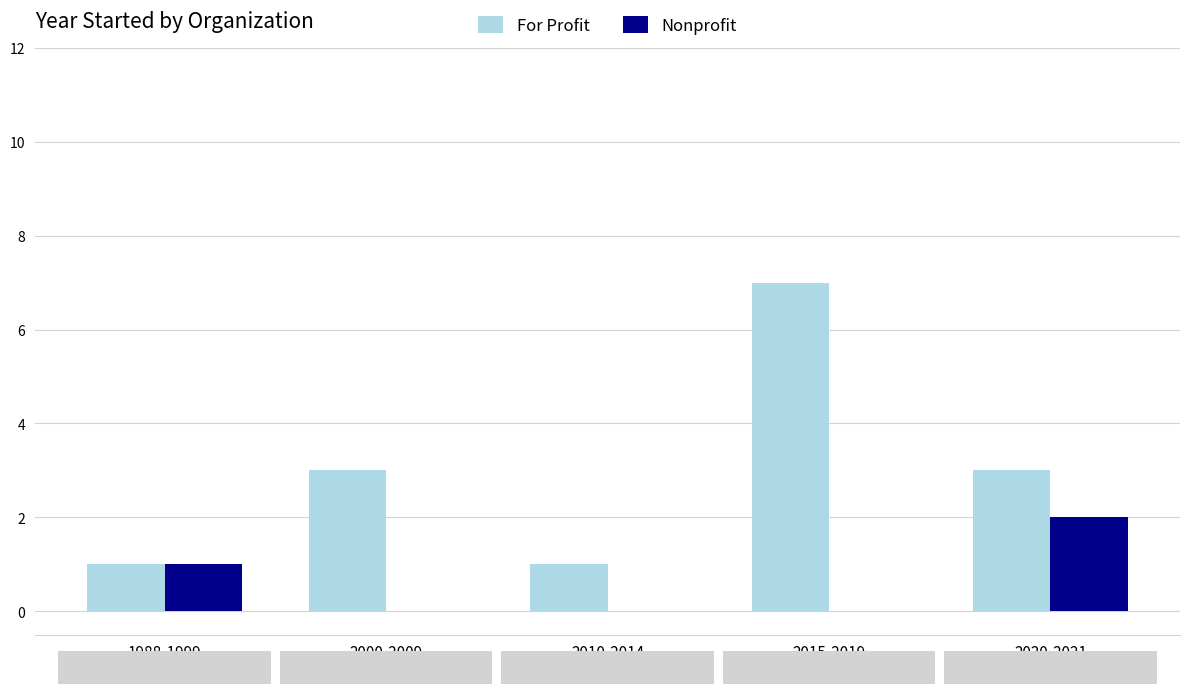

At which label does For Profit reach its peak?

2015-2019